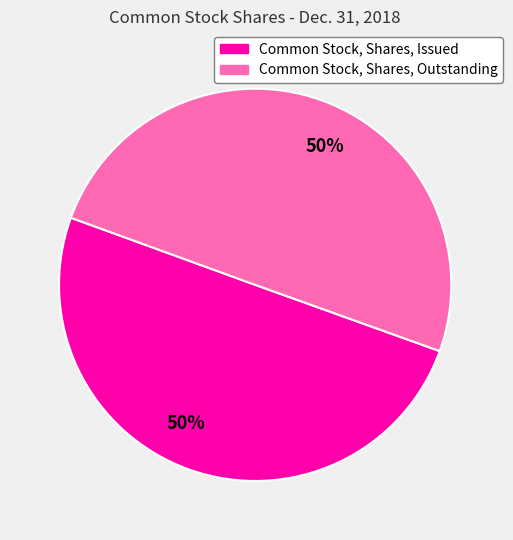

To the nearest percent, what is the average slice percentage?

50%